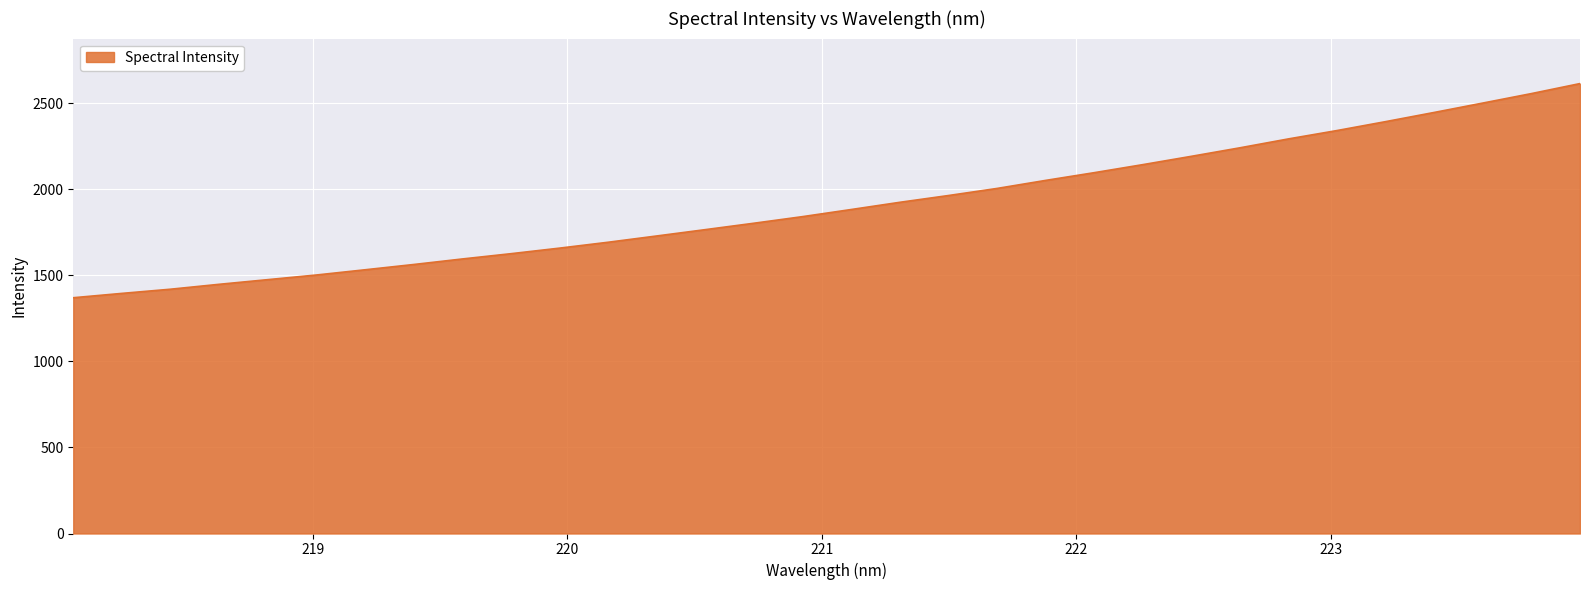

What is the smallest value displayed?

1369.9